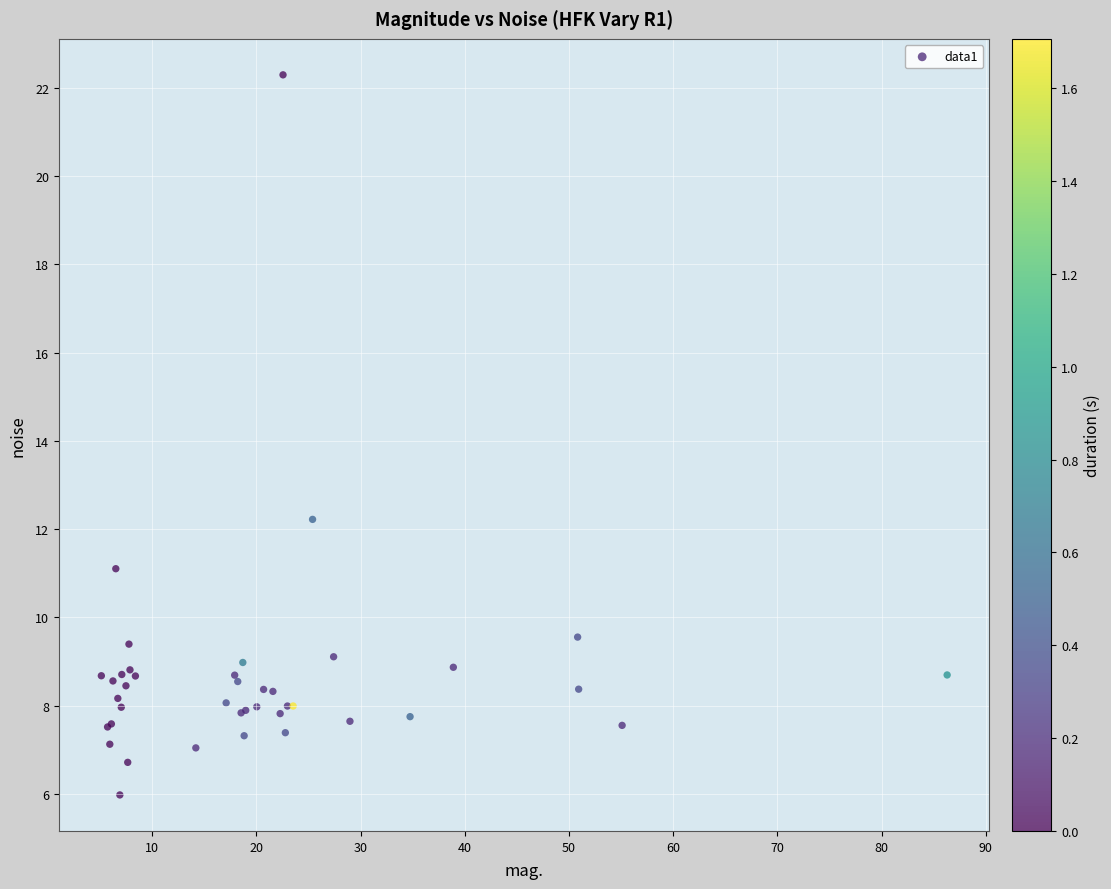

What Y value in the scatter plot is closest to 14?

12.2